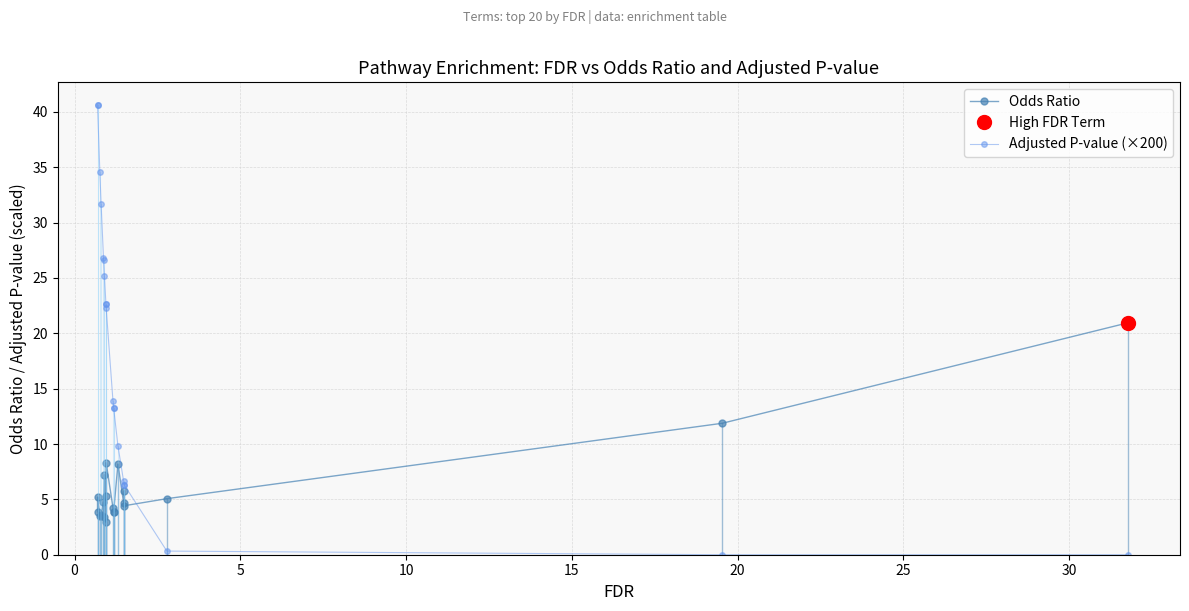

What is the greatest value displayed?

40.6